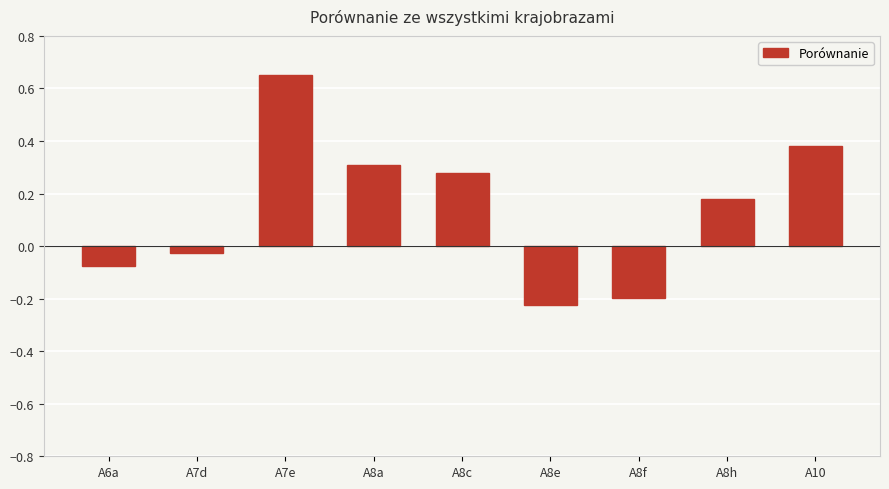

The value at A8f is -0.3. True or false?

False